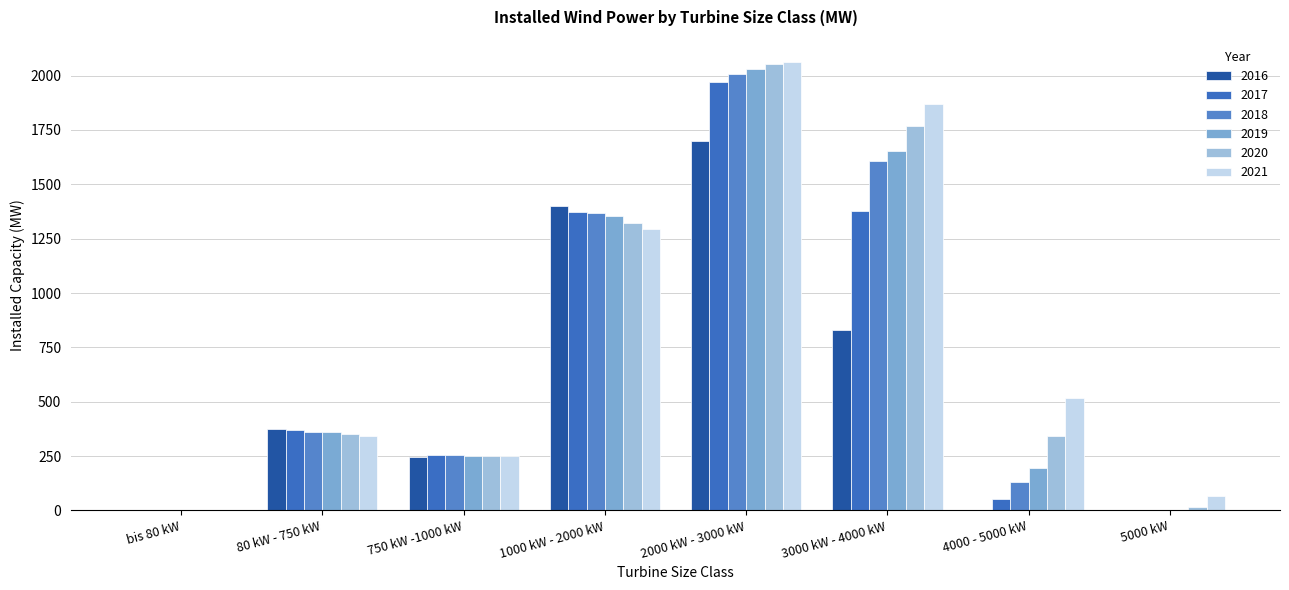

What is the sum of all 2021 values?

6400.8